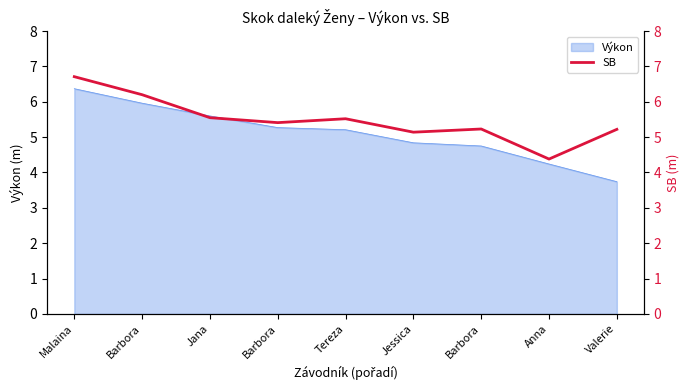

How many interior local valleys (lower than both neighbors) does the data have?

3